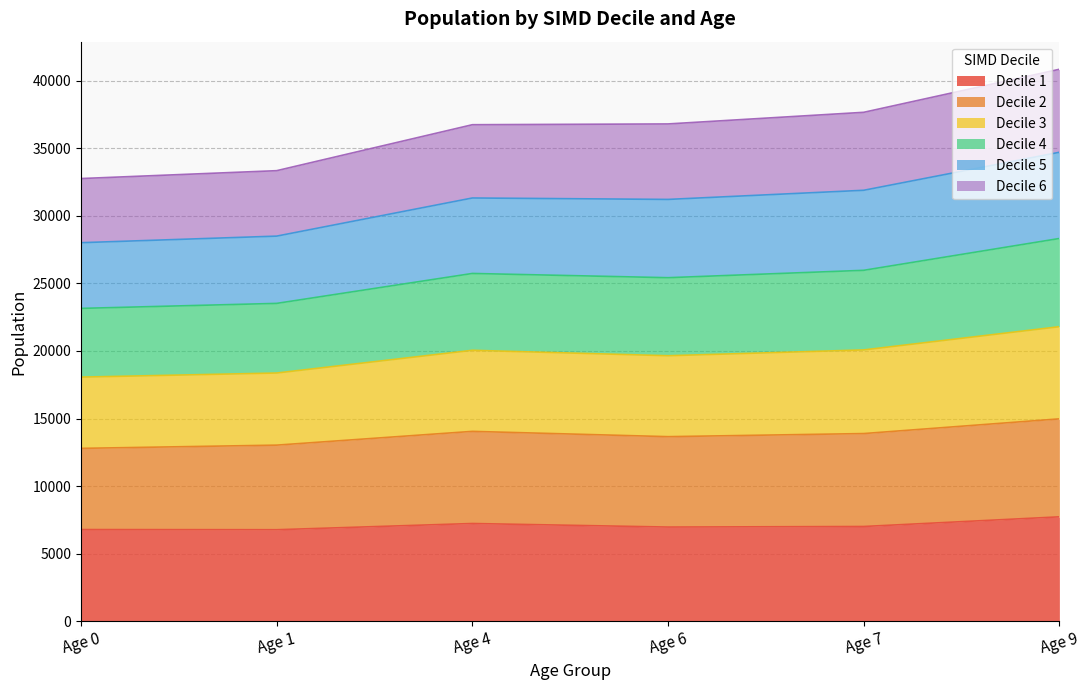

What is the lowest value of the Decile 1 series?

6782